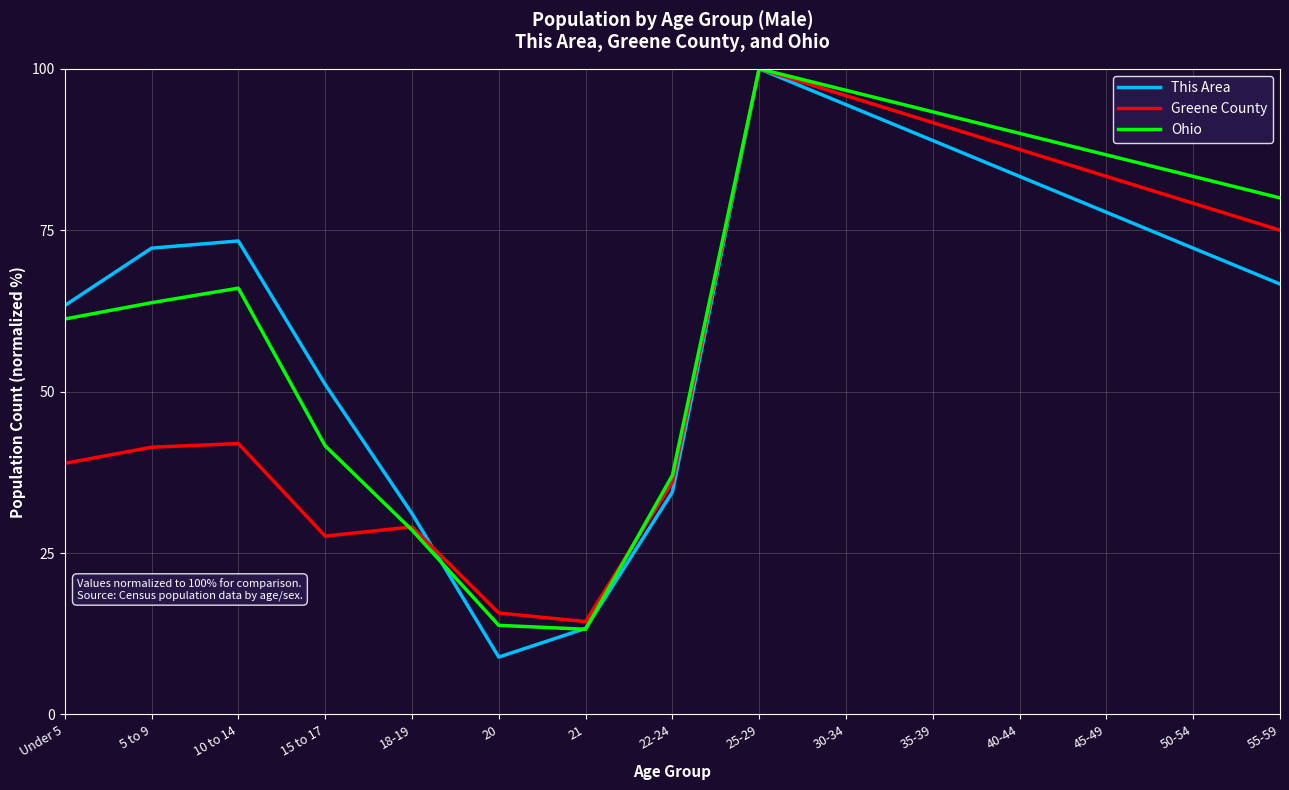

Which series has the largest total across all categories?

Ohio